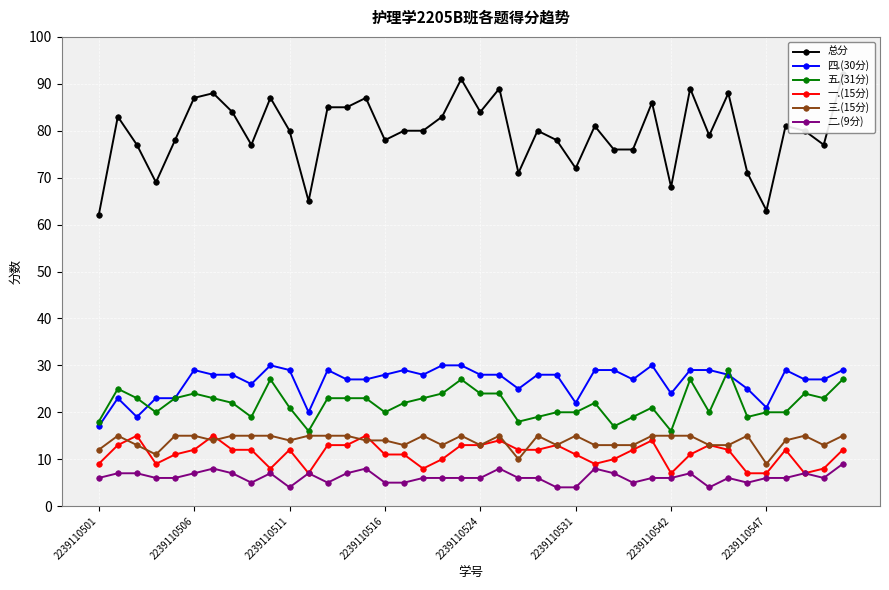

Between 26 and 28, which is larger?

26